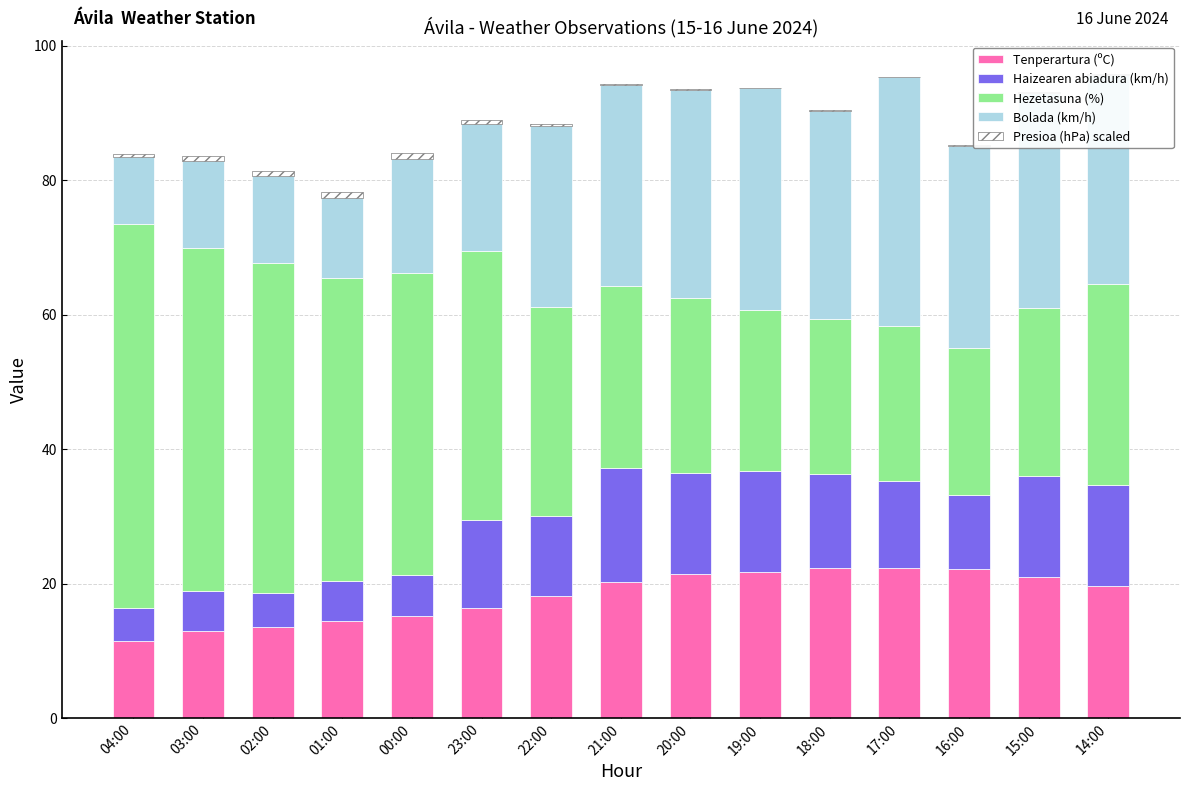

Is it true that Tenperartura (ºC) equals 2.8 at 03:00?

False